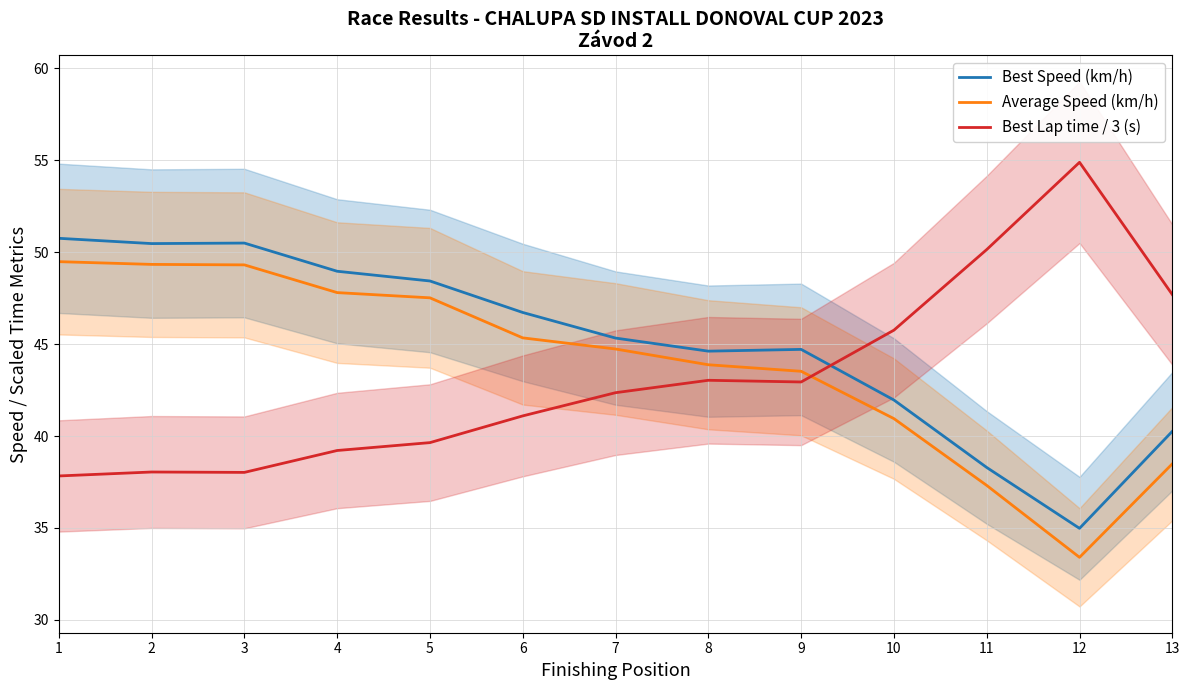

Does the chart have visible grid lines?

Yes